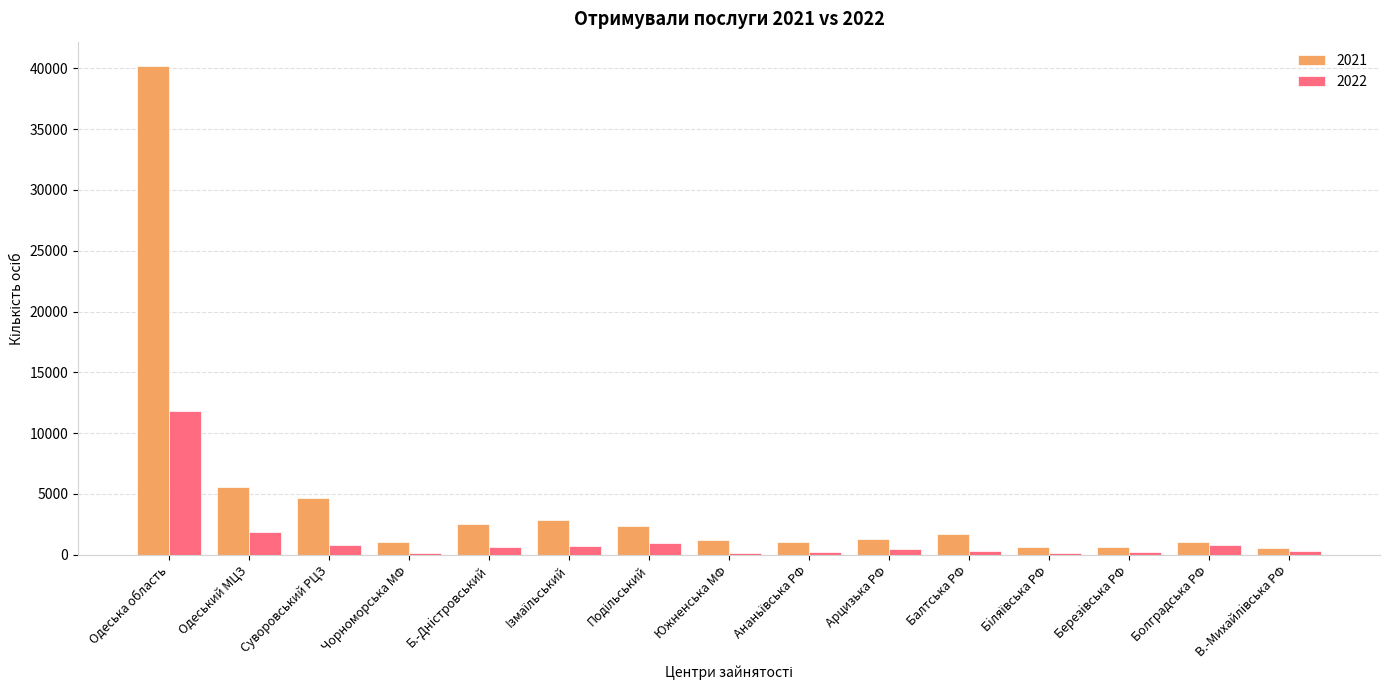

What is the greatest value displayed?

40184